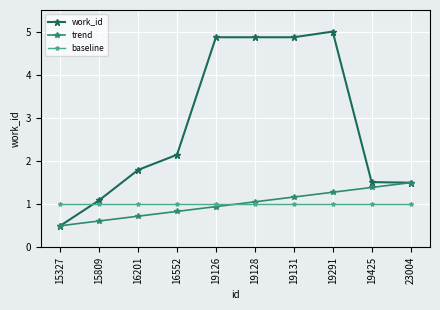

What is the value of the trend point at the 10th from the left?

1.5